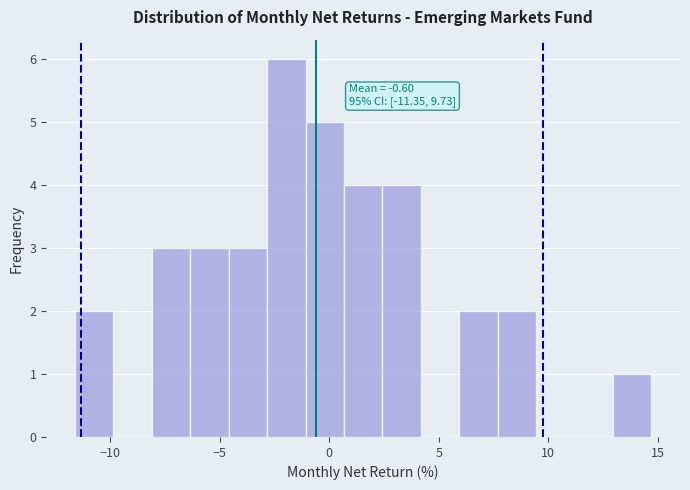

Around what value on the x-axis is the tallest bar? Give the approximate position of its centre, as read against the axis.

-2.0